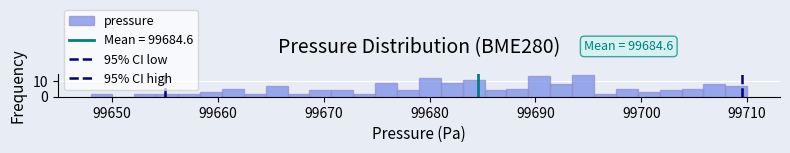

Around what value on the x-axis is the tallest bar? Give the approximate position of its centre, as read against the axis.

99694